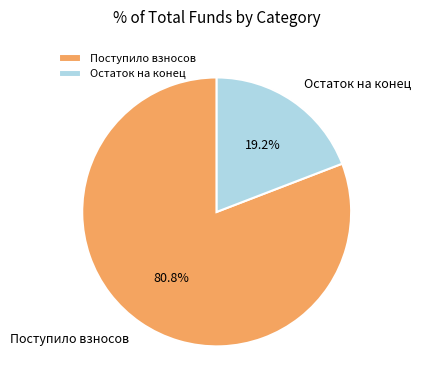

To the nearest percent, what is the difference between the largest and smallest slice percentages?

62%